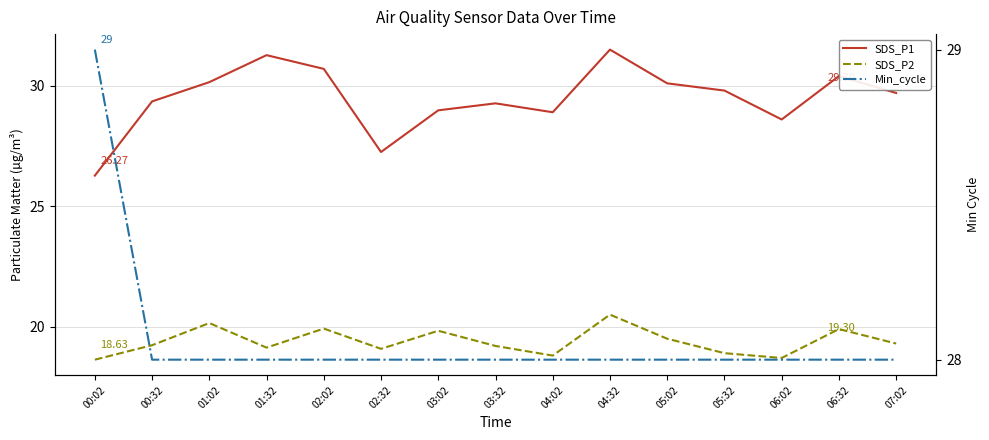

Reading right to left, transcribe all the data shown in this chart.

SDS_P1: 29.7	30.4	28.6	29.8	30.1	31.5	28.9	29.3	29.0	27.2	30.7	31.3	30.1	29.4	26.3
SDS_P2: 19.3	19.9	18.7	18.9	19.5	20.5	18.8	19.2	19.8	19.1	19.9	19.1	20.1	19.2	18.6
Min_cycle: 28.0	28.0	28.0	28.0	28.0	28.0	28.0	28.0	28.0	28.0	28.0	28.0	28.0	28.0	29.0